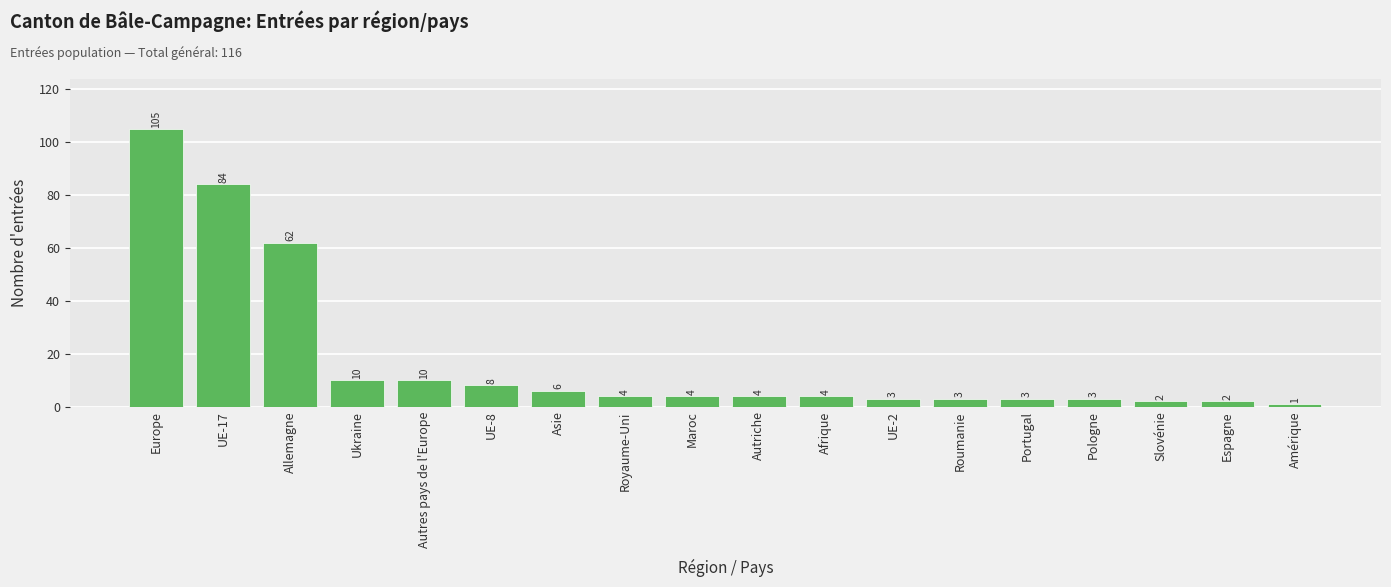

How many bars are there in total?

18